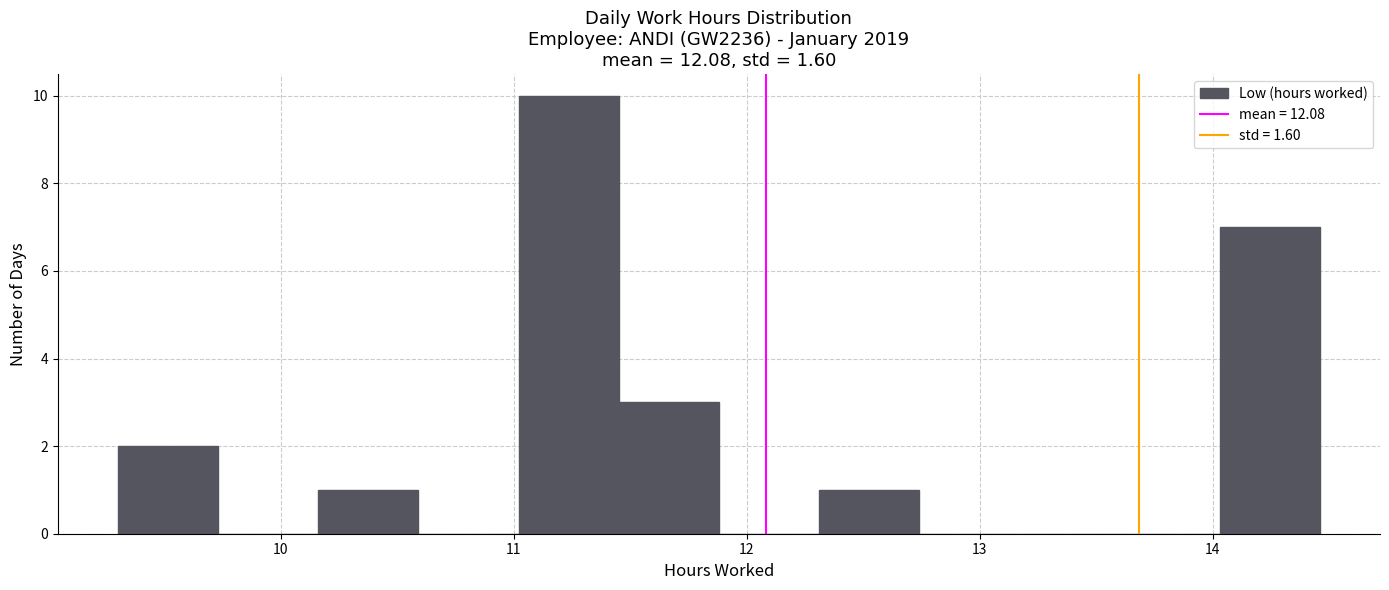

Reading left to right, transcribe this chart: for each bar, give the range it covers on the x-axis and its height. Neither the bar edges nor the heights are printed on the chart, so give them approximately, as read against the axes.

9.30 to 9.73: 2
9.73 to 10.16: 0
10.16 to 10.59: 1
10.59 to 11.02: 0
11.02 to 11.45: 10
11.45 to 11.88: 3
11.88 to 12.31: 0
12.31 to 12.74: 1
12.74 to 13.17: 0
13.17 to 13.60: 0
13.60 to 14.03: 0
14.03 to 14.46: 7